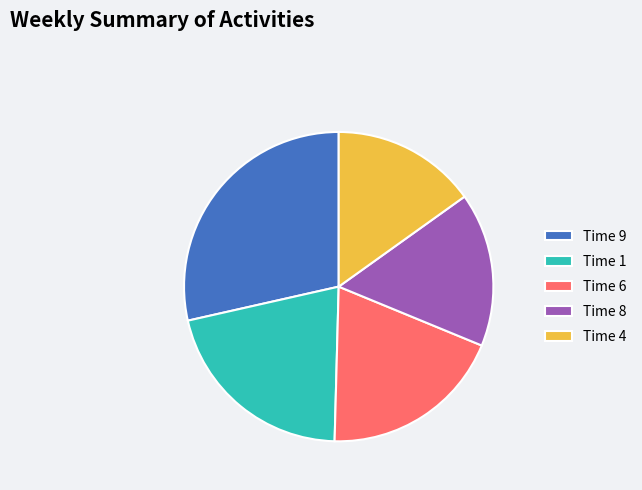

Rank the categories by value from highest to lowest.

Time 9, Time 1, Time 6, Time 8, Time 4